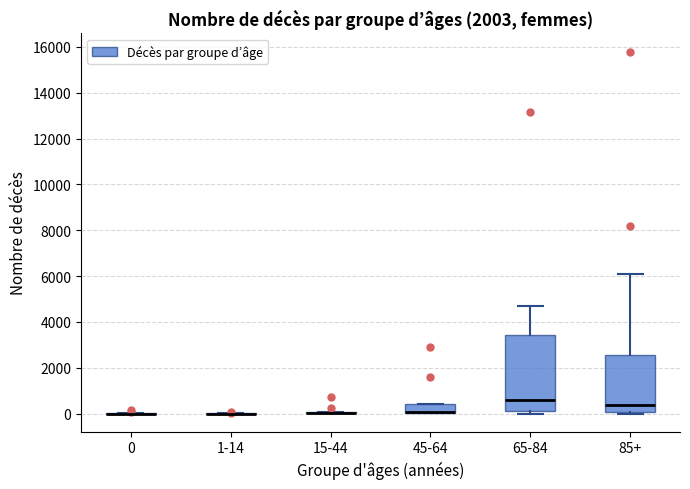

Reading left to right, transcribe this box plot: for each box, give where its median line is, the range the box spans, and where its two whiskers end, as read against the y-axis. The values are not printed on the chart, so give them approximately, as read against the axis.

0: box collapsed to a line at 0, whiskers 0 to 0
1-14: box collapsed to a line at 0, whiskers 0 to 0
15-44: box collapsed to a line at 0, whiskers 0 to 0
45-64: median 0 (drawn on the box's lower edge), box 0 to 400, whiskers 0 to 400
65-84: median 600, box 0 to 3400, whiskers 0 (just below the box's lower edge) to 4600
85+: median 400, box 0 to 2600, whiskers 0 to 6200